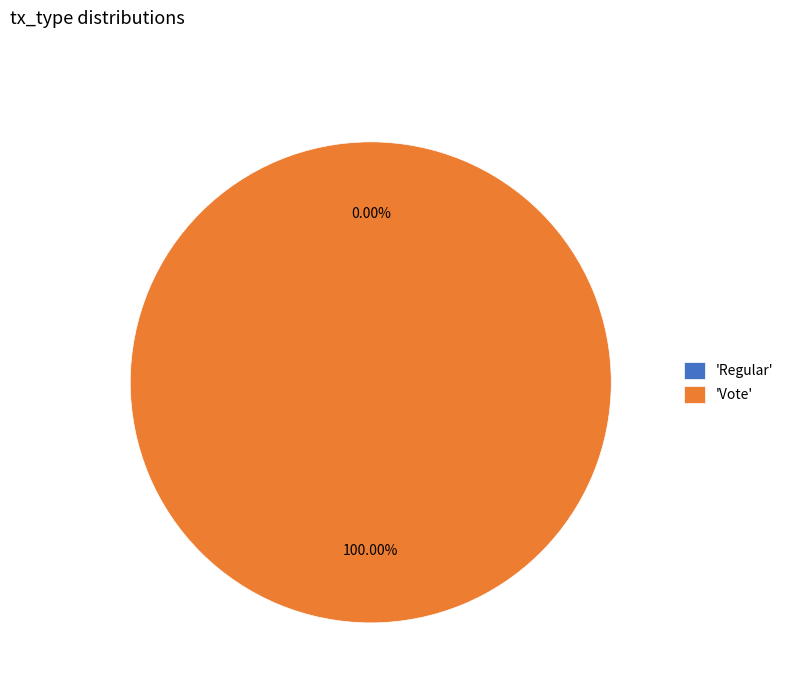

What is the largest slice in the pie chart?

Vote